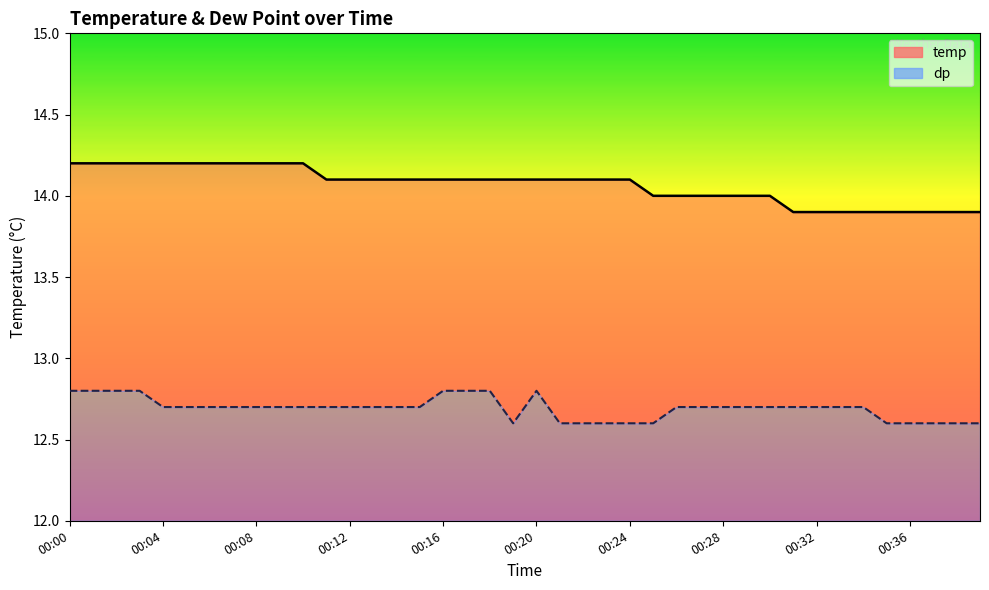

True or false: dp has more than 2 points higher than both neighbors.

False